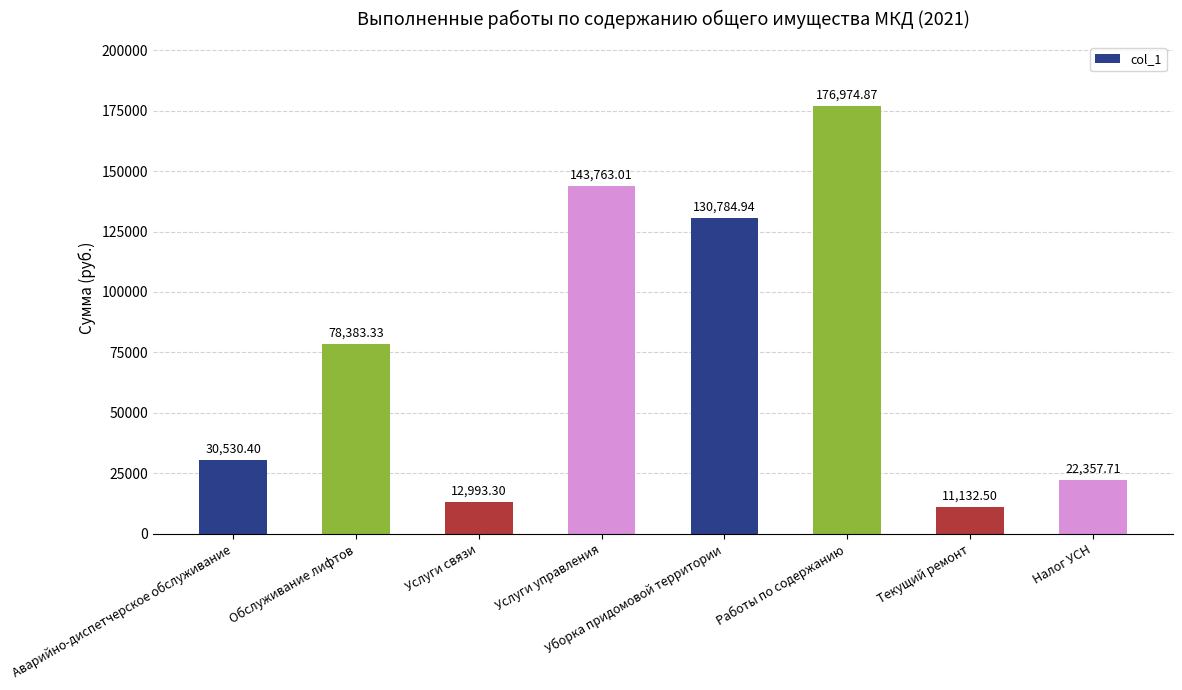

The chart shows a value of 71301.0 at Работы по содержанию. True or false?

False